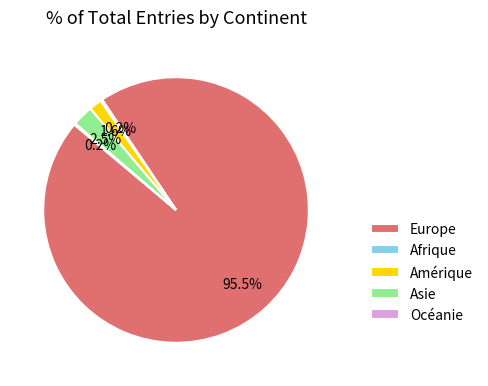

Which category has the biggest portion of the pie?

Europe